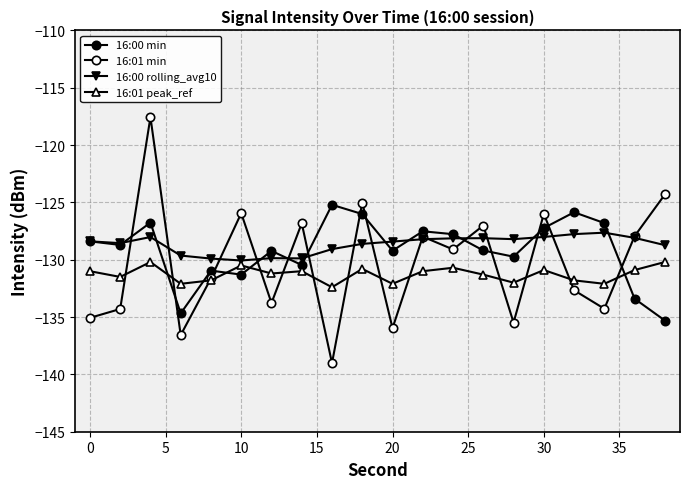

Which series ends up on top after the final intersection of 16:00 min and 16:00 rolling_avg10?

16:00 rolling_avg10